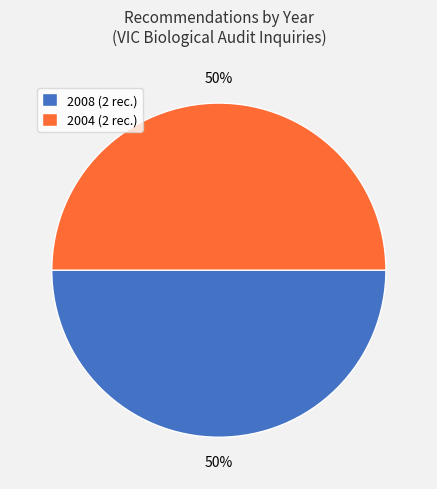

Is it true that 2008 (2 rec.) is 50% of the pie?

True